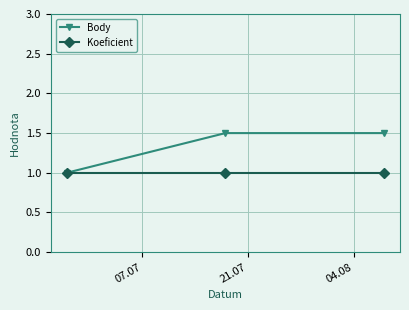

Which series has the largest total across all categories?

Body